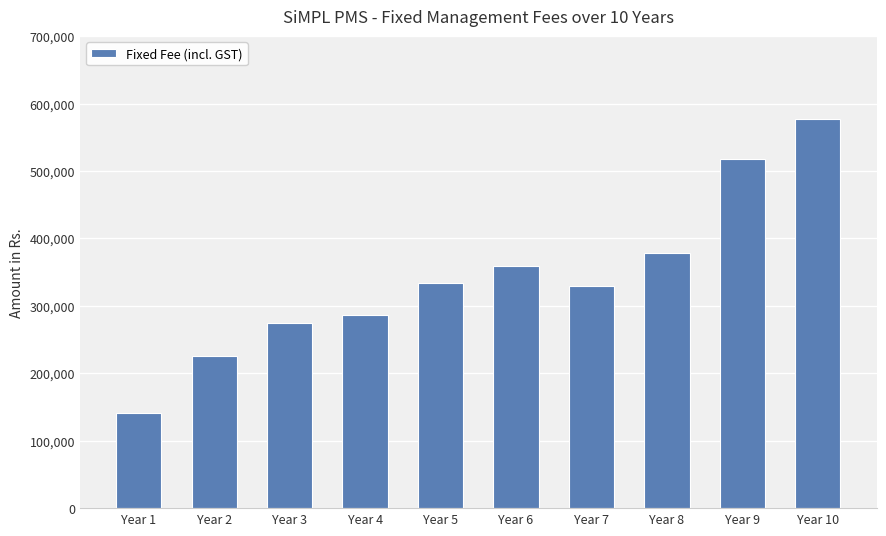

What is the difference between the maximum and minimum values?

436216.9